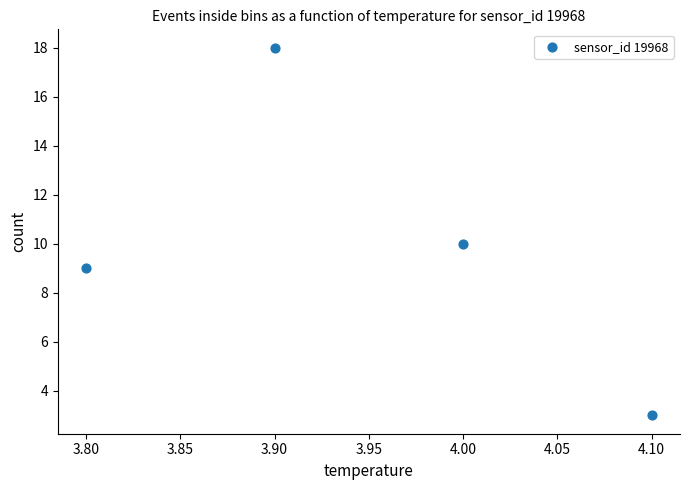

What is the average Y value?

10